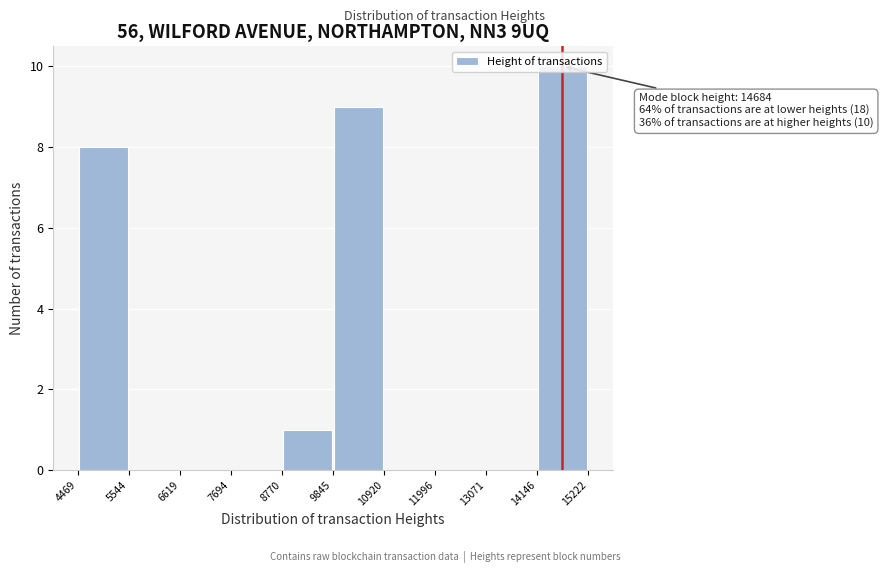

Over which range of the x-axis is the bar tallest?

14146 to 15222